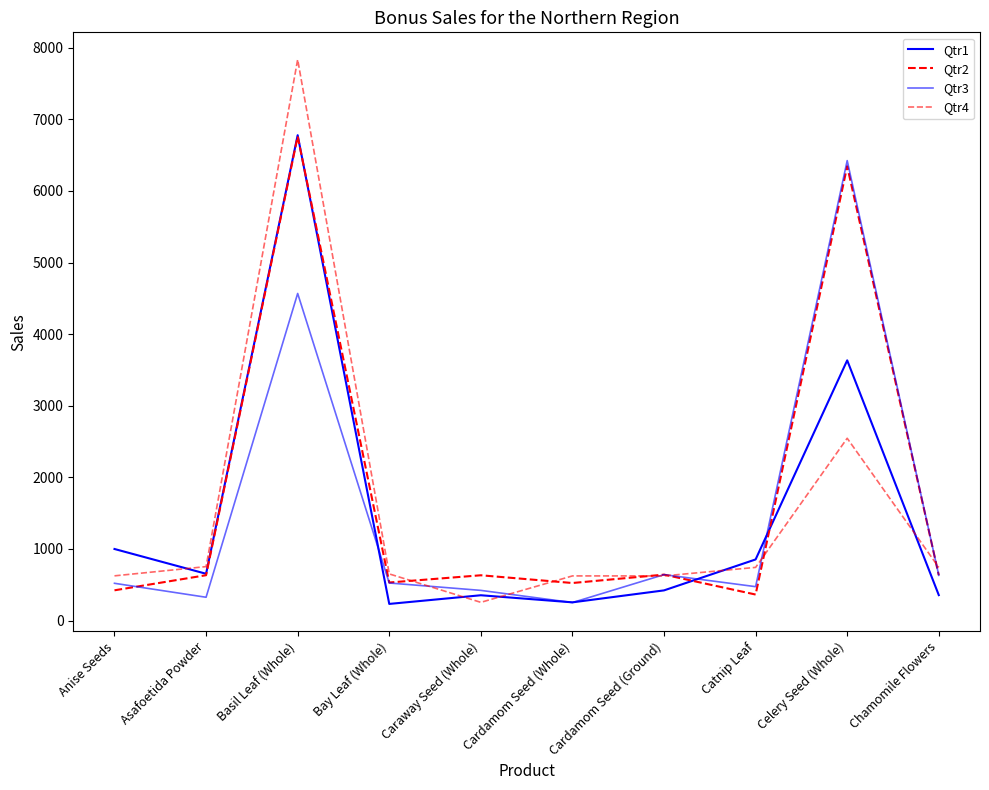

Reading left to right, list all the values displayed in this chart.

Qtr1: 1000	654	6778	233	354	255	422	854	3634	356
Qtr2: 423	634	6760	532	633	525	642	364	6344	634
Qtr3: 521	326	4568	525	422	252	642	474	6423	632
Qtr4: 625	754	7834	652	255	624	624	743	2546	743